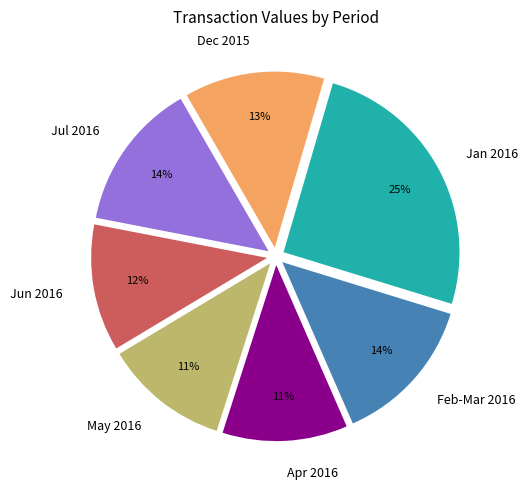

To the nearest percent, what percentage of the pie is Dec 2015?

13%